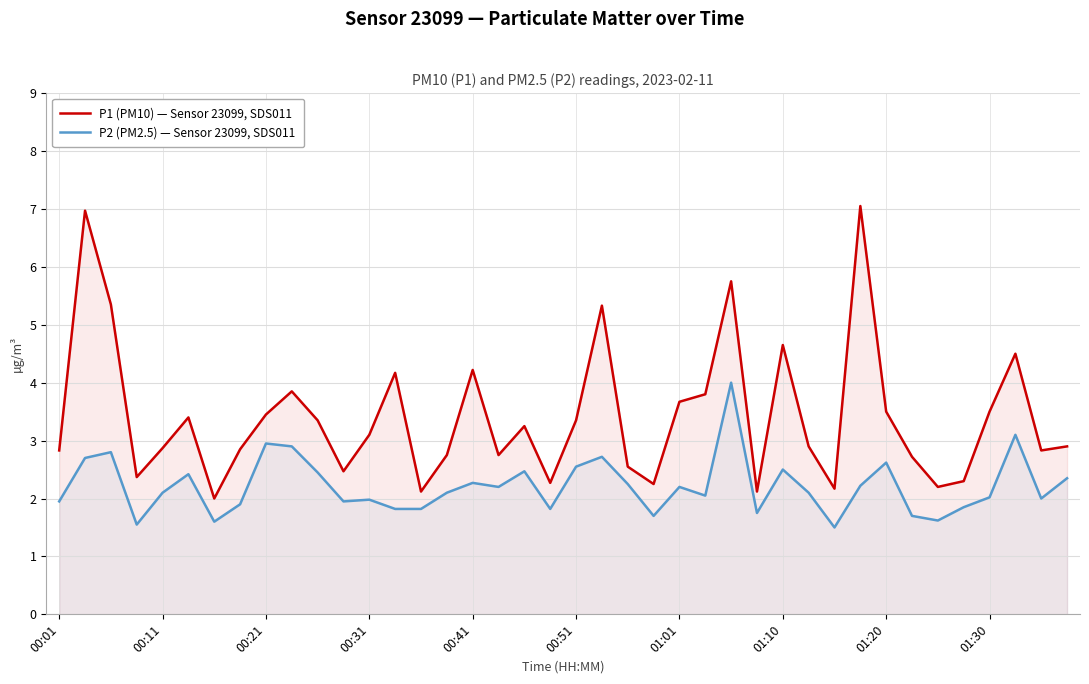

How many interior local valleys does the P2 (PM2.5) — Sensor 23099, SDS011 series have?

11